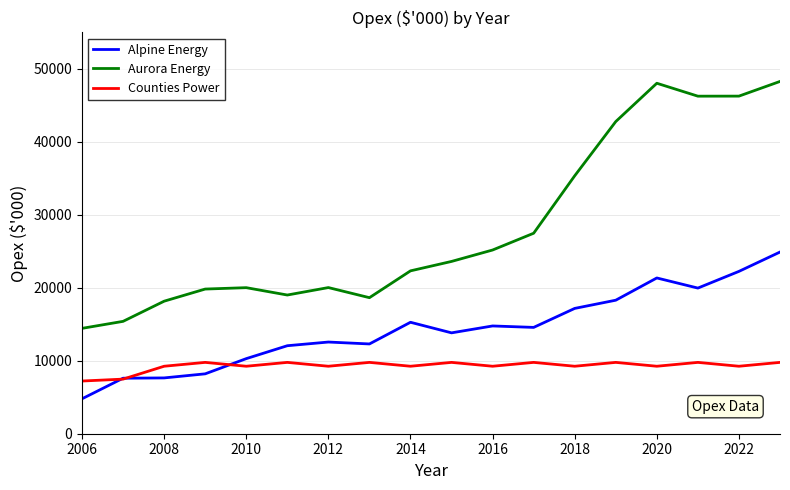

Which series has the largest range (max minus min)?

Aurora Energy